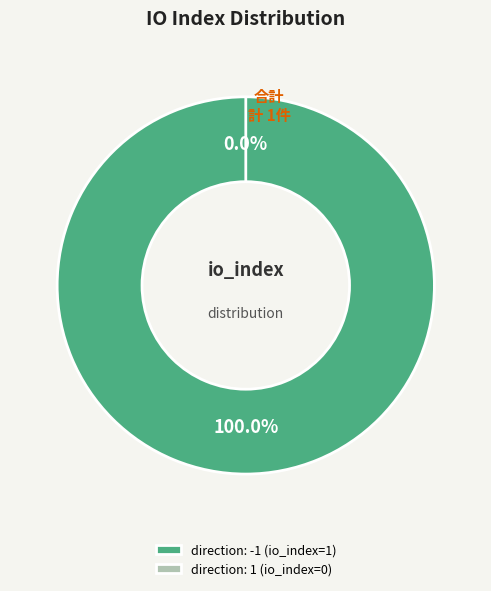

Which slice represents more than half of the pie?

direction: -1 (io_index=1)